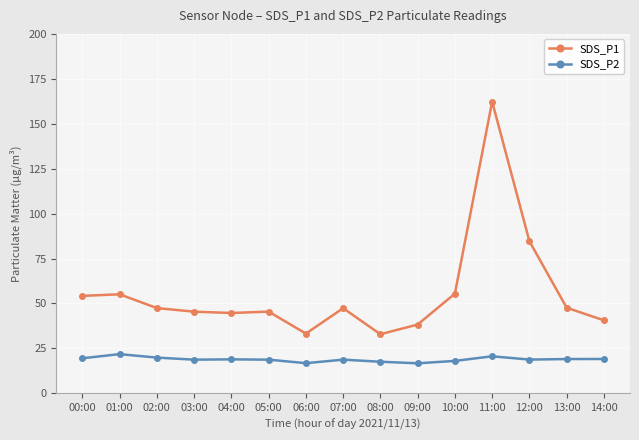

At how many categories does at least one series exceed 24?

15